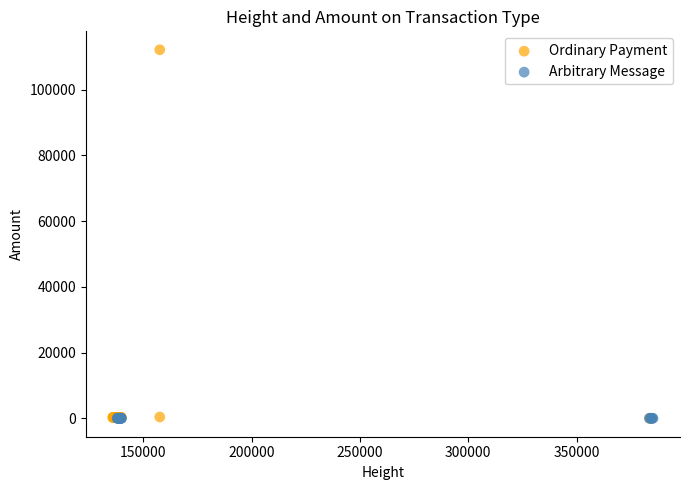

Which series reaches the maximum Y coordinate?

Ordinary Payment